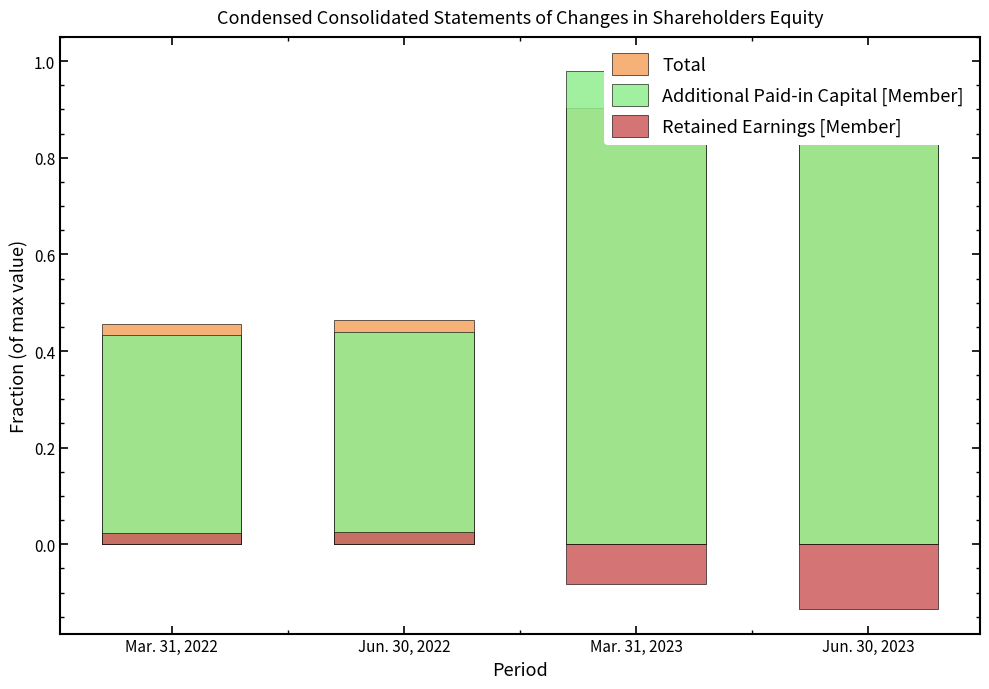

What position from the left is Jun. 30, 2022?

2